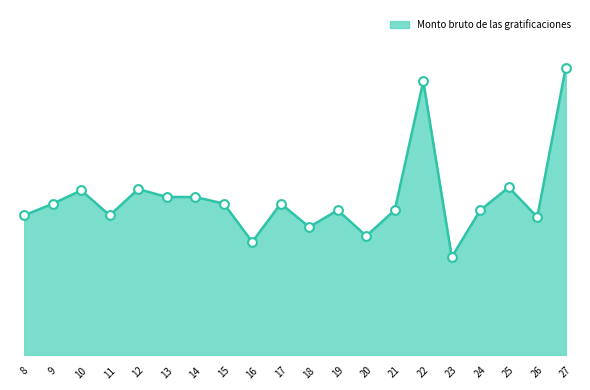

Does the chart have visible grid lines?

No